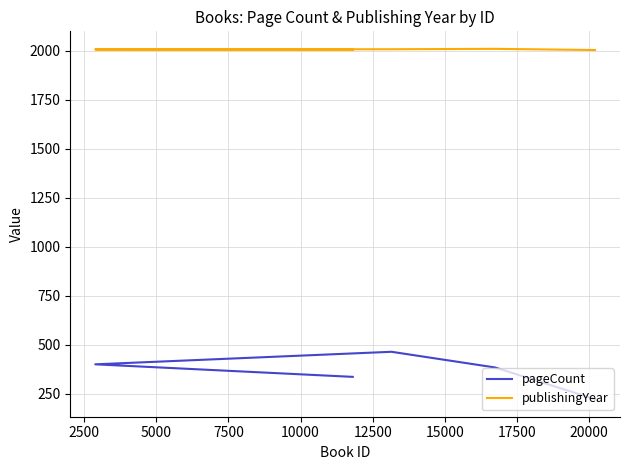

Which has a higher value, 5000 or 7500?

5000